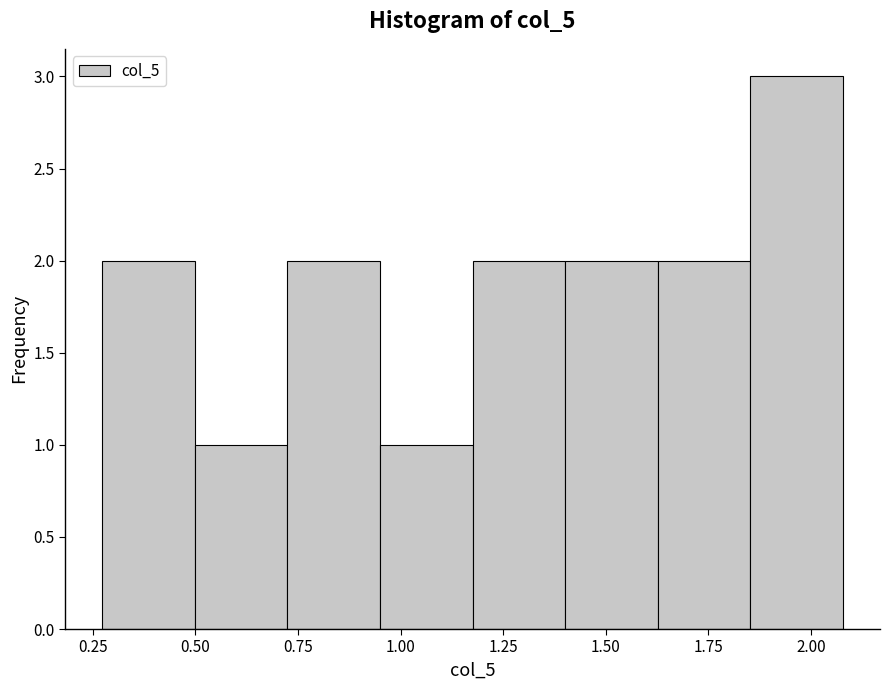

Reading left to right, transcribe this chart: for each bar, give the range it covers on the x-axis and its height. Neither the bar edges nor the heights are printed on the chart, so give them approximately, as read against the axes.

0.25 to 0.50: 2
0.50 to 0.70: 1
0.70 to 0.95: 2
0.95 to 1.20: 1
1.20 to 1.40: 2
1.40 to 1.65: 2
1.65 to 1.85: 2
1.85 to 2.10: 3